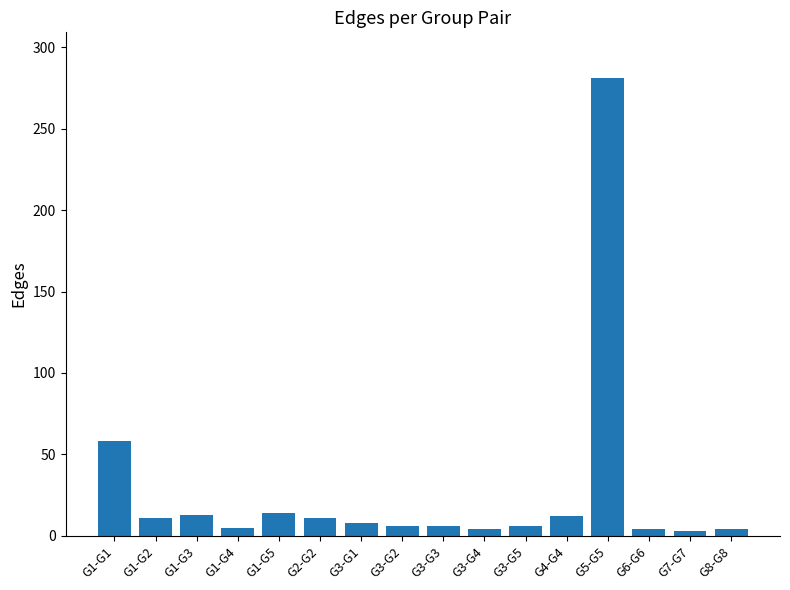

Does the chart contain stacked bars?

No